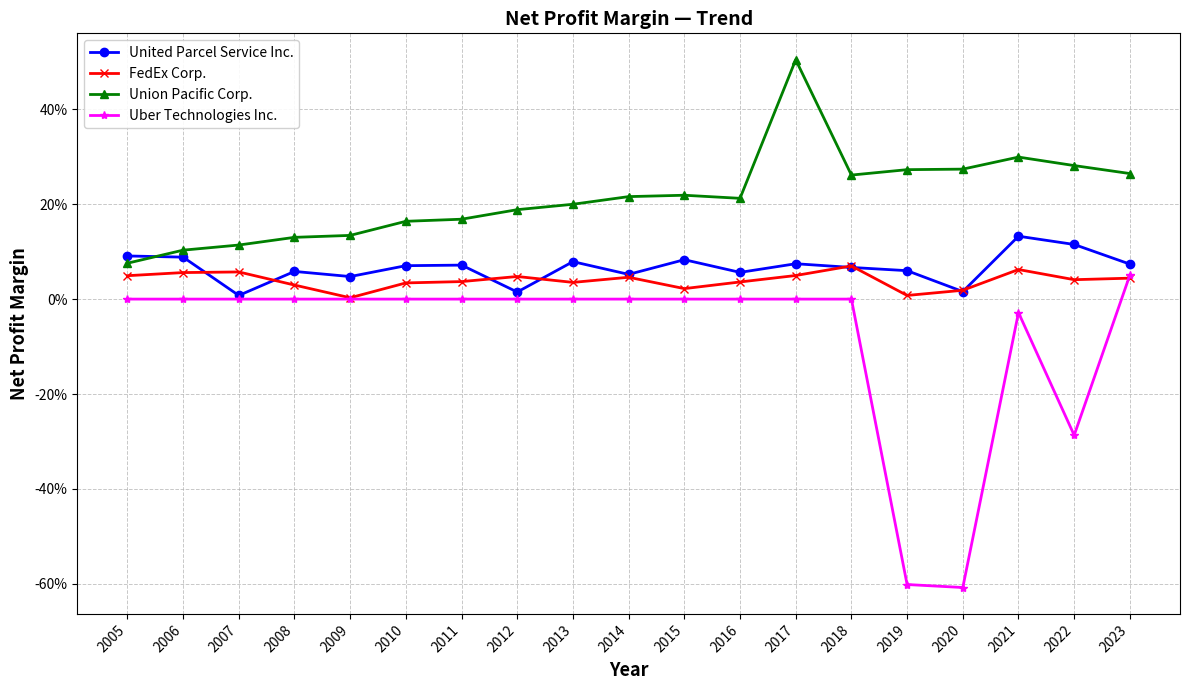

What is the sum of all FedEx Corp. values?

0.7